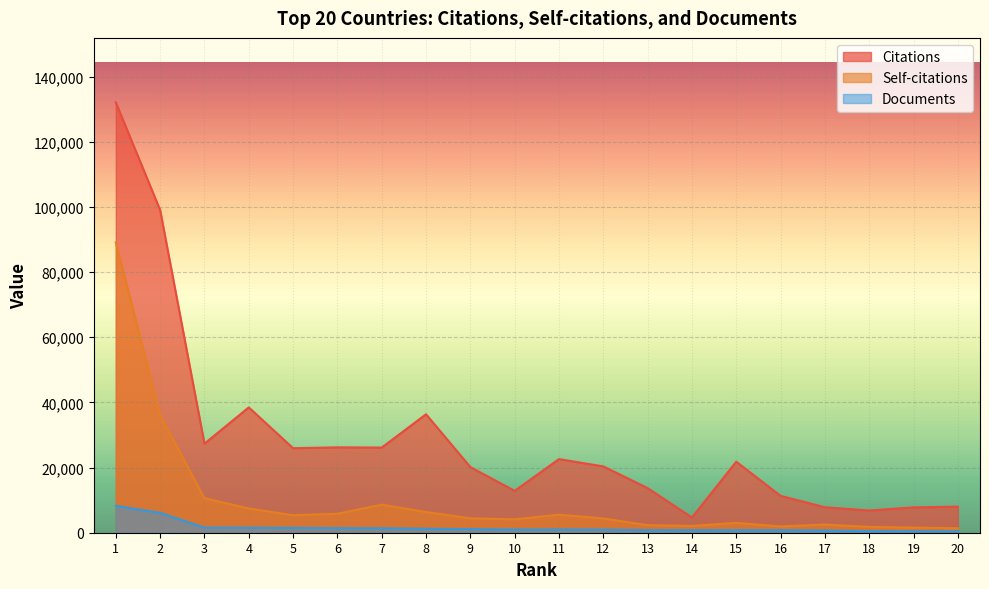

How many values in the Self-citations series are below 4427?

10